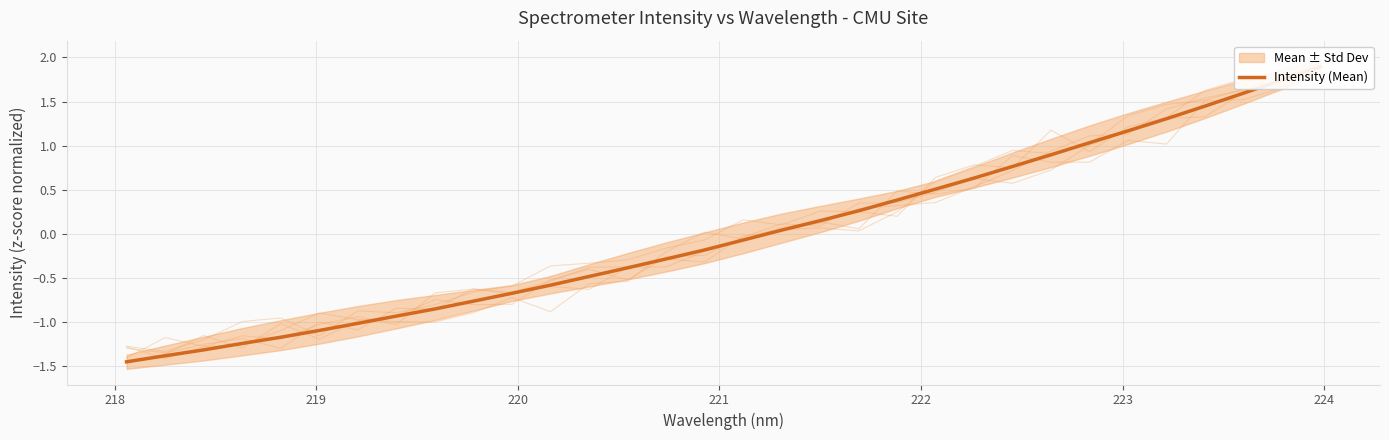

The chart shows a value of 0.0 at 17. True or false?

False